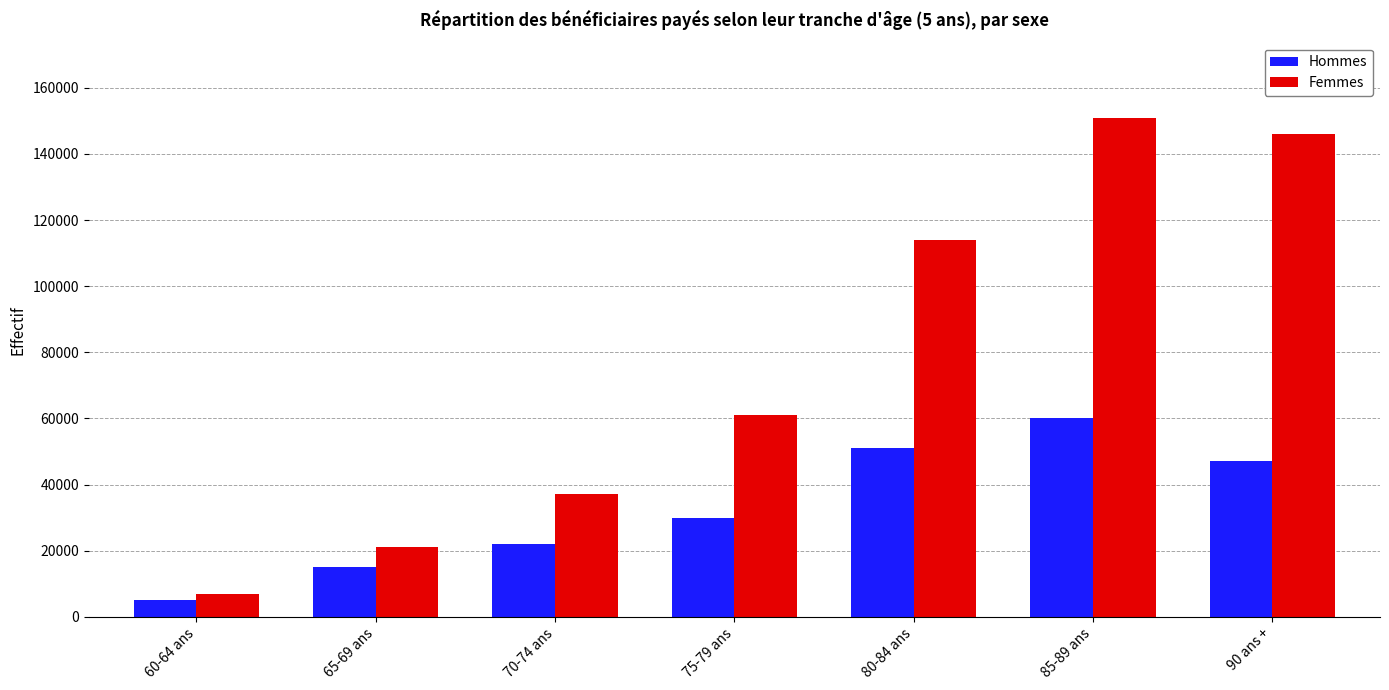

What is the total value across all series at 60-64 ans?

12000